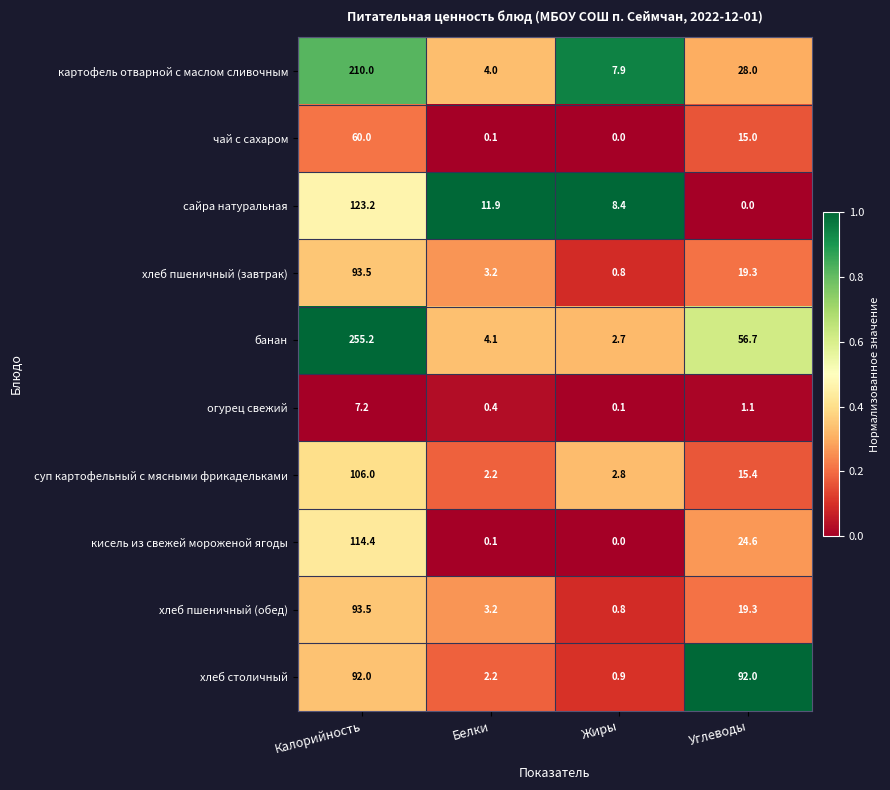

What is the difference between the maximum and second lowest values in the суп картофельный с мясными фрикадельками series?

103.2